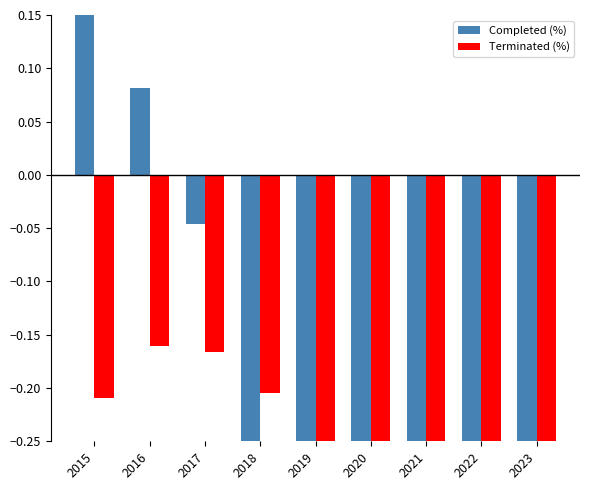

How many bars are there in total?

18